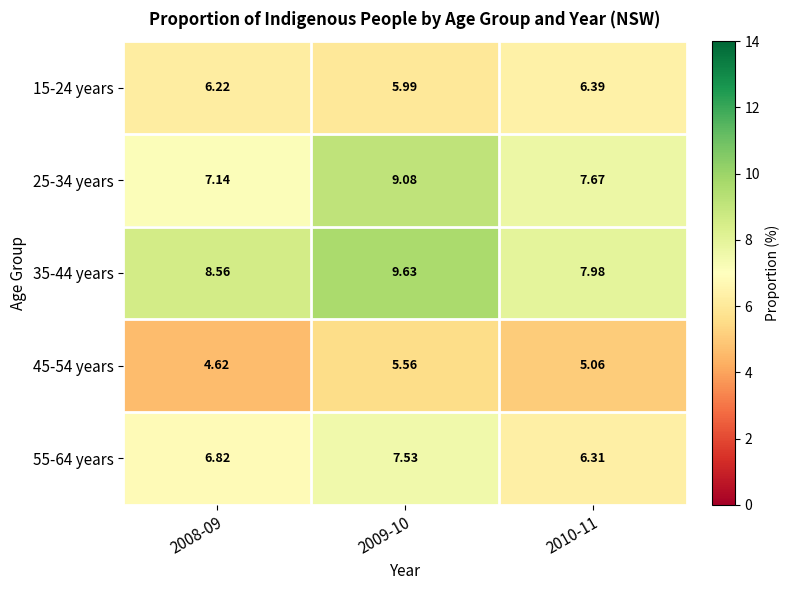

Which series has the largest total across all categories?

35-44 years